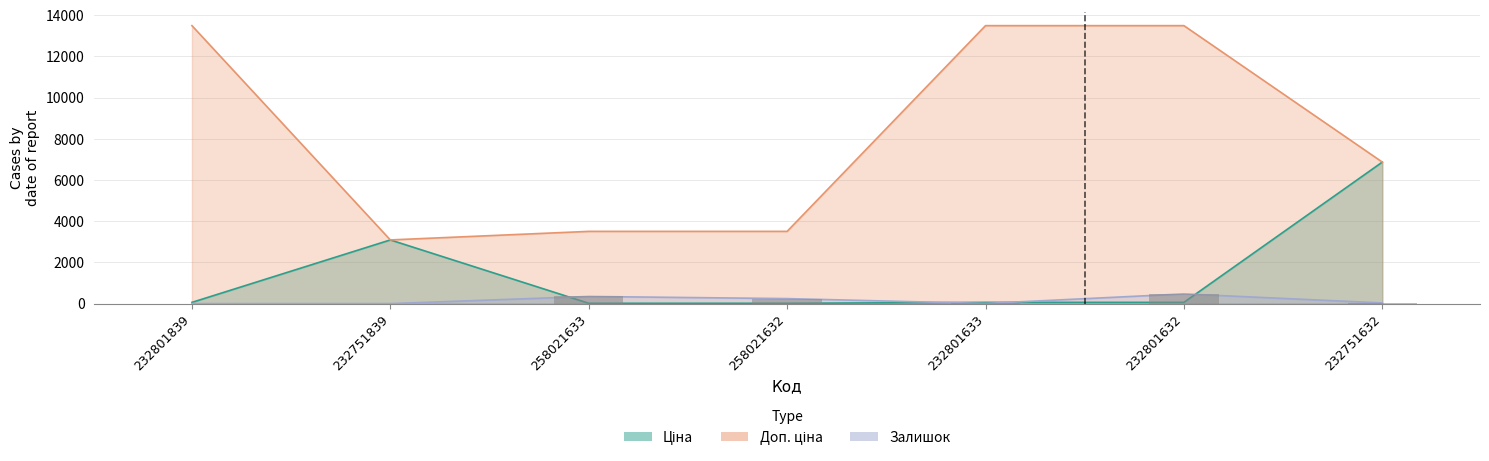

What is the value of the Доп. ціна bar at the 5th from the left?

13493.2